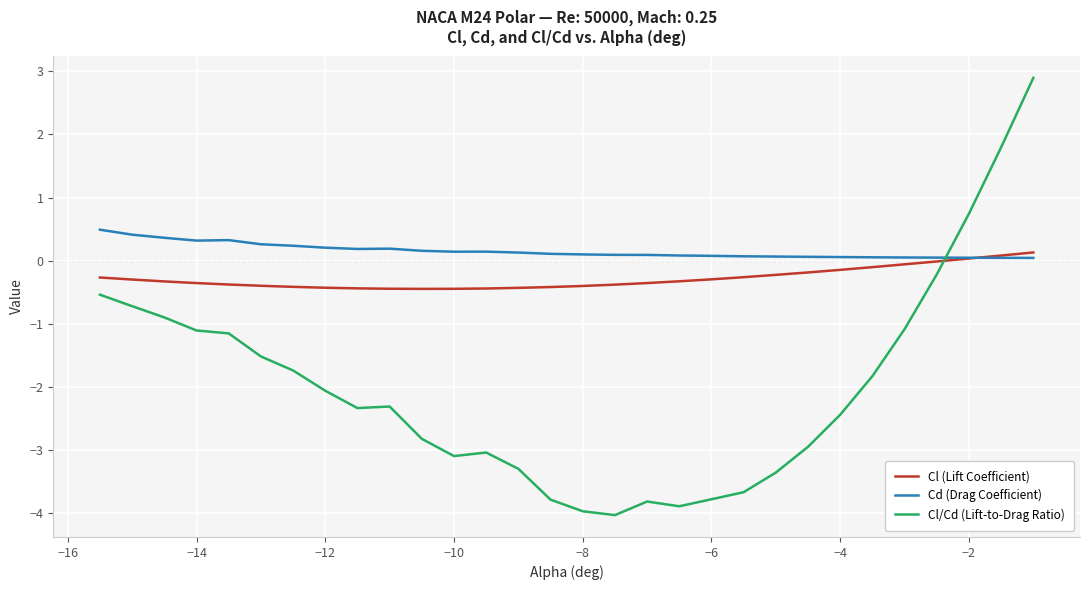

Which series ends up on top after the final intersection of Cd (Drag Coefficient) and Cl/Cd (Lift-to-Drag Ratio)?

Cl/Cd (Lift-to-Drag Ratio)